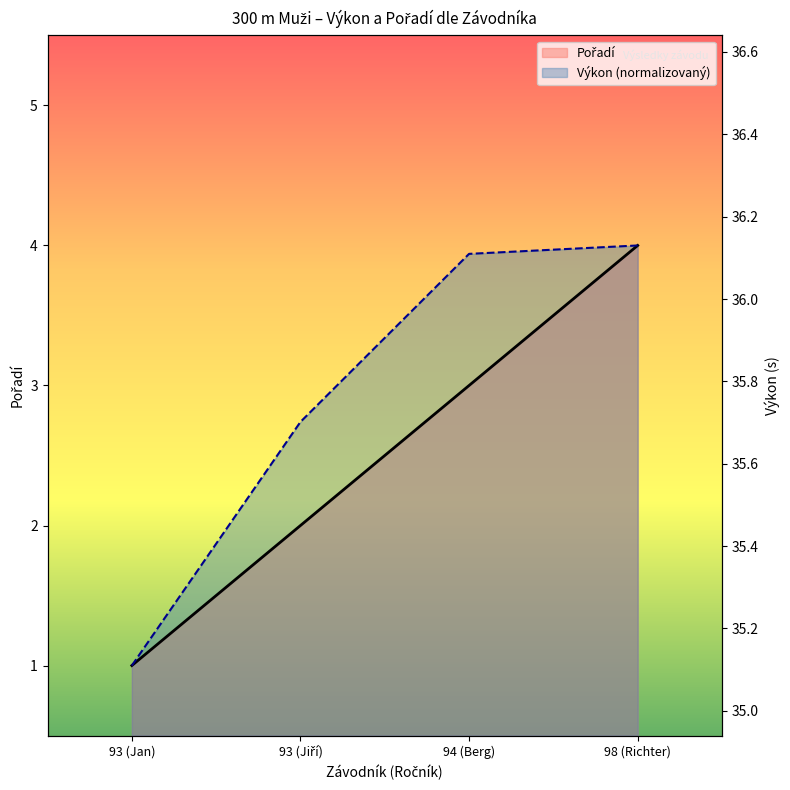

At which label does Pořadí reach its minimum?

93 (Jan)